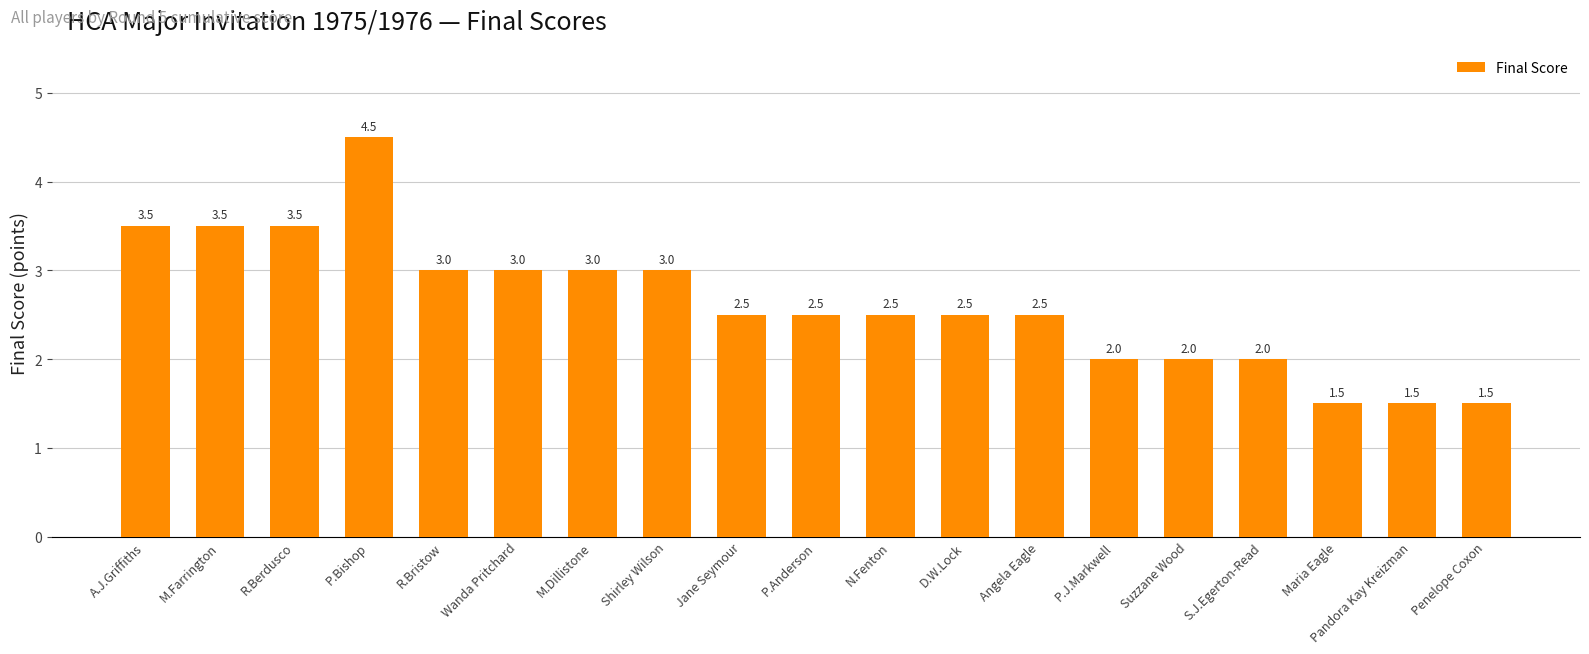

The chart shows a value of 2.3 at Maria Eagle. True or false?

False